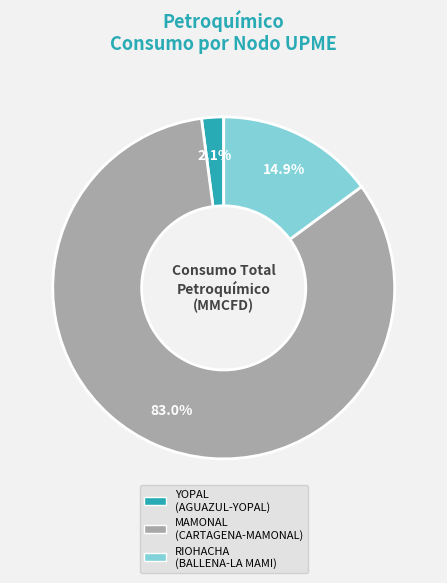

Is there a majority slice in this chart?

Yes